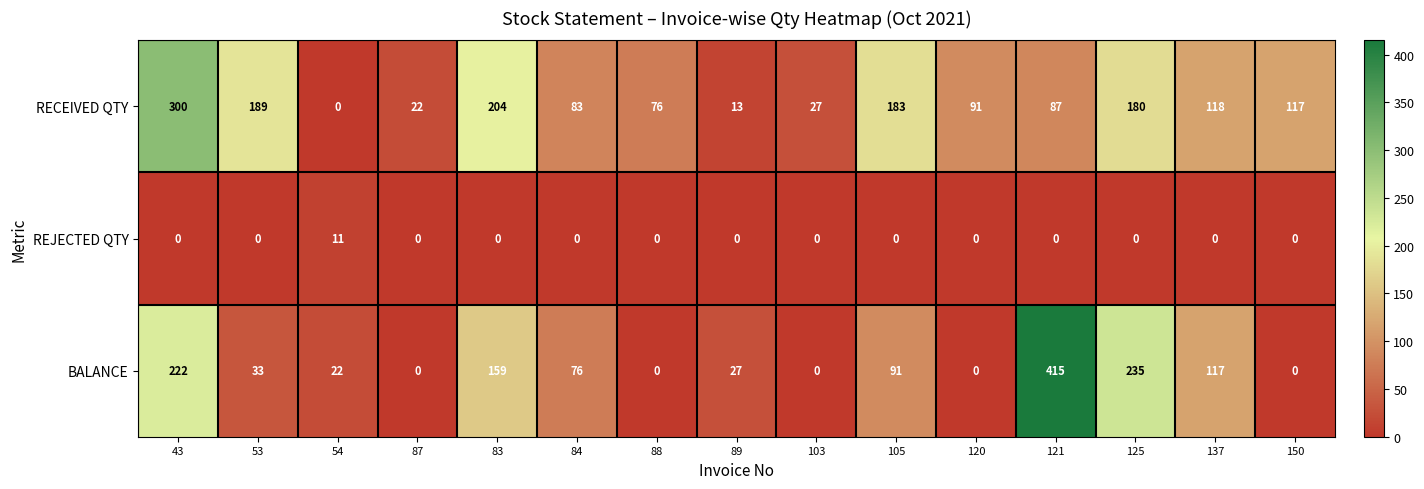

Read the RECEIVED QTY value at 84, to the nearest 10.

80